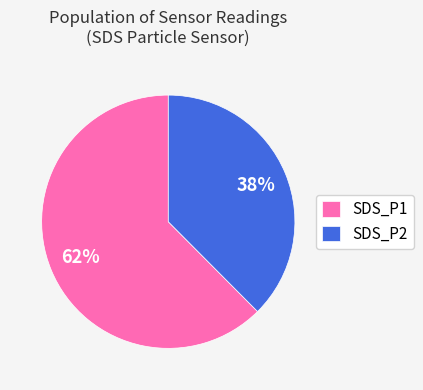

Combined, do SDS_P2 and SDS_P1 account for over 50%?

Yes